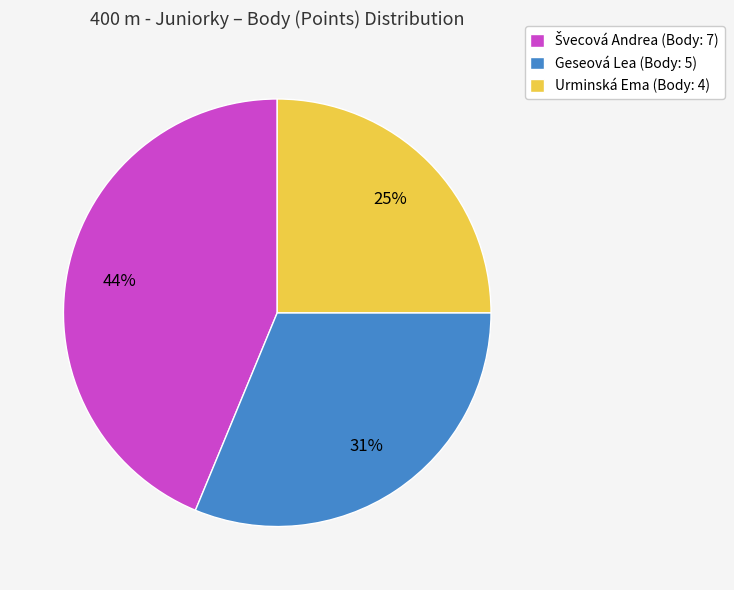

Between Geseová Lea (Body: 5) and Urminská Ema (Body: 4), which is larger?

Geseová Lea (Body: 5)